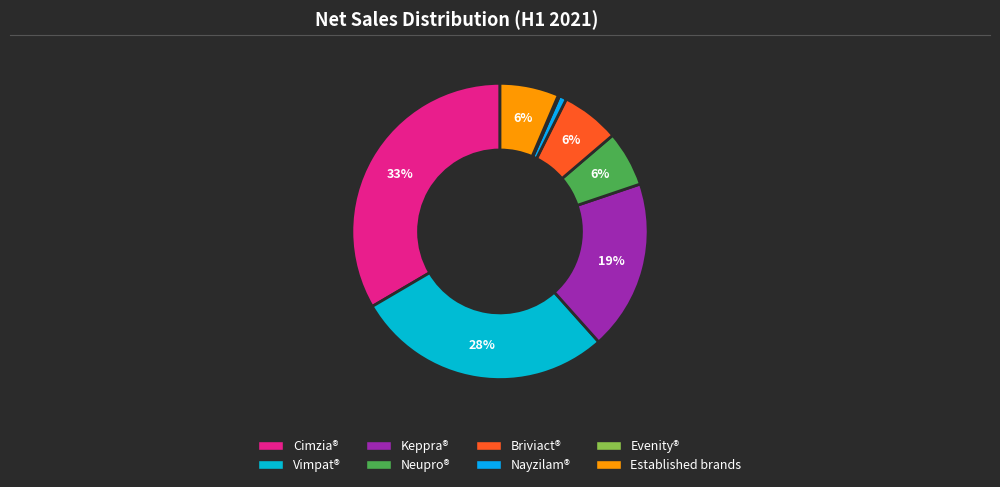

Rank the categories by value from highest to lowest.

Cimzia®, Vimpat®, Keppra®, Established brands, Briviact®, Neupro®, Nayzilam®, Evenity®